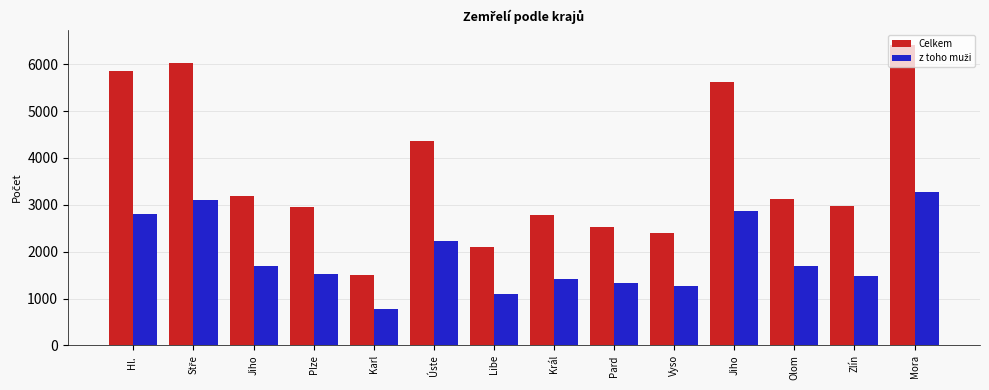

What is the difference between the z toho muži values at Karl and Olom?

925